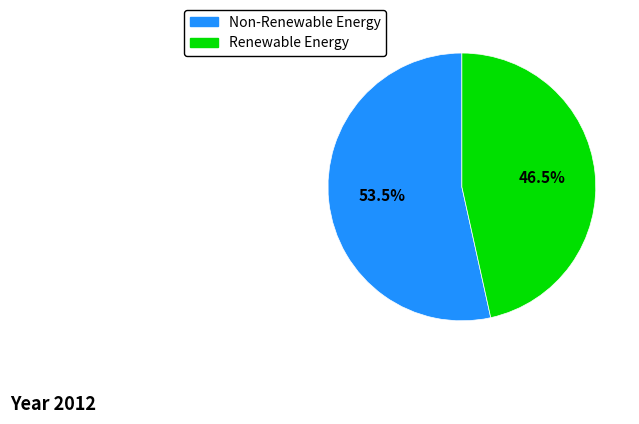

Is there a majority slice in this chart?

Yes